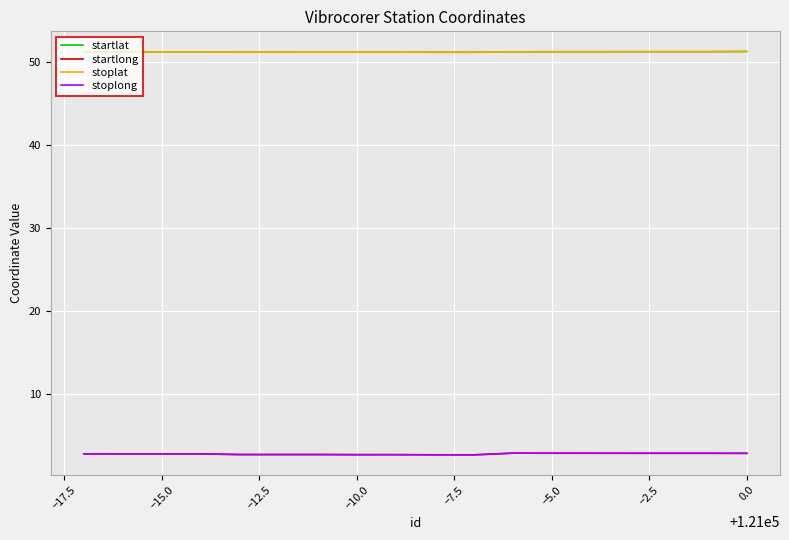

What is the maximum value for startlat?

51.2